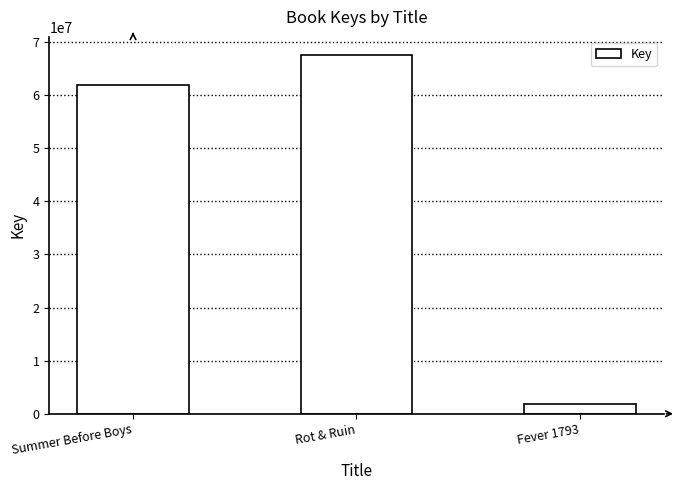

Reading right to left, extract all data points from this chart.

Fever 1793=1791910	Rot & Ruin=67600159	Summer Before Boys=61880163